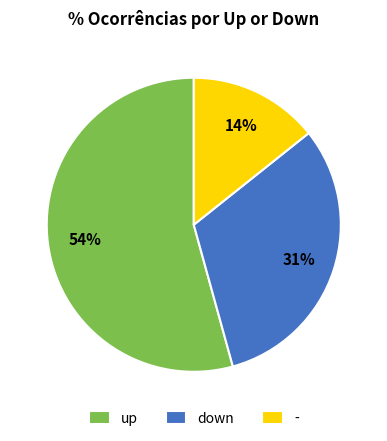

Which has a higher value, up or down?

up